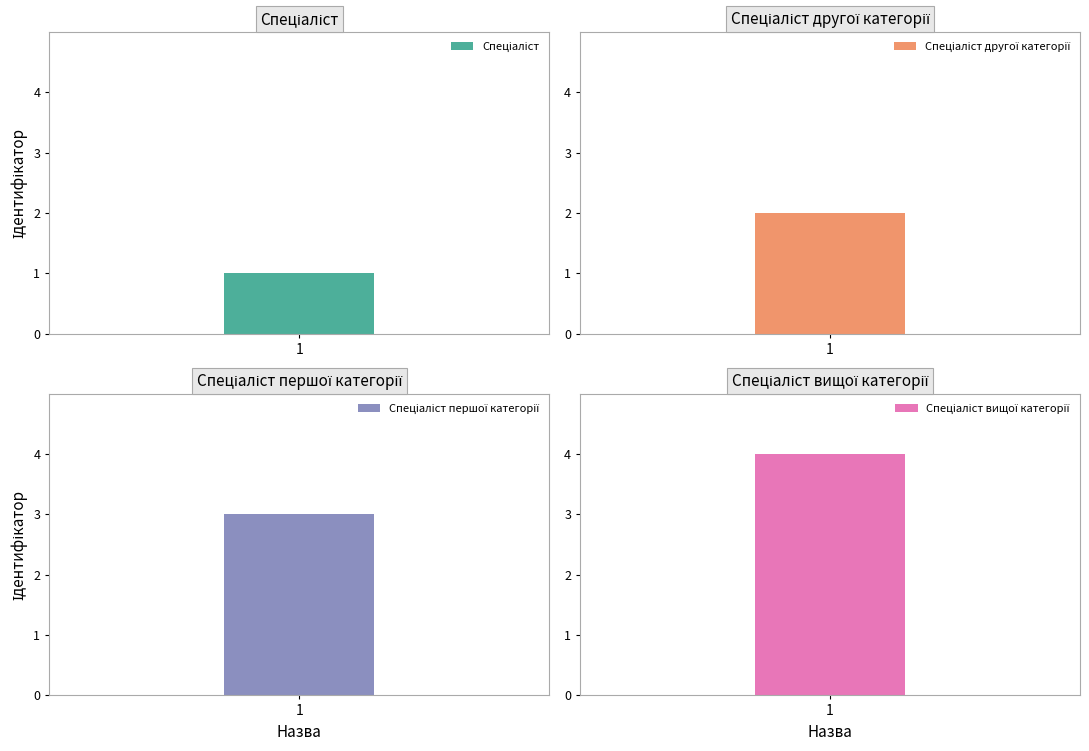

True or false: the data shows 3 at Спеціаліст першої категорії.

True